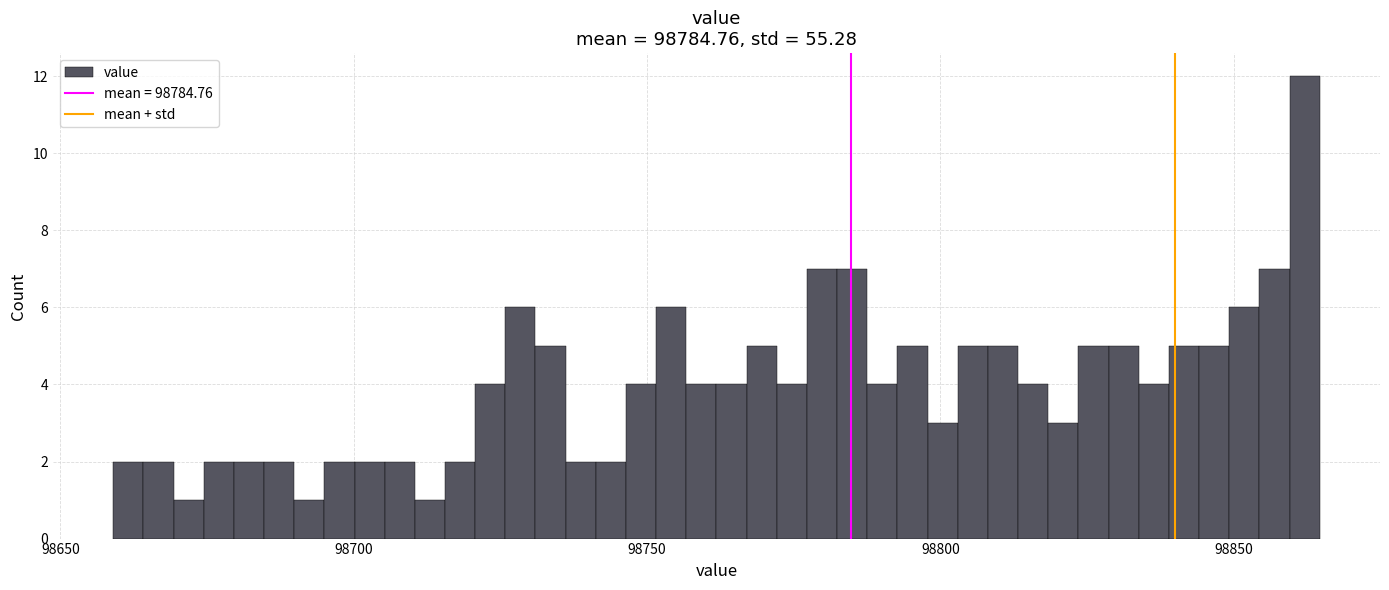

Around what value on the x-axis is the tallest bar? Give the approximate position of its centre, as read against the axis.

98860